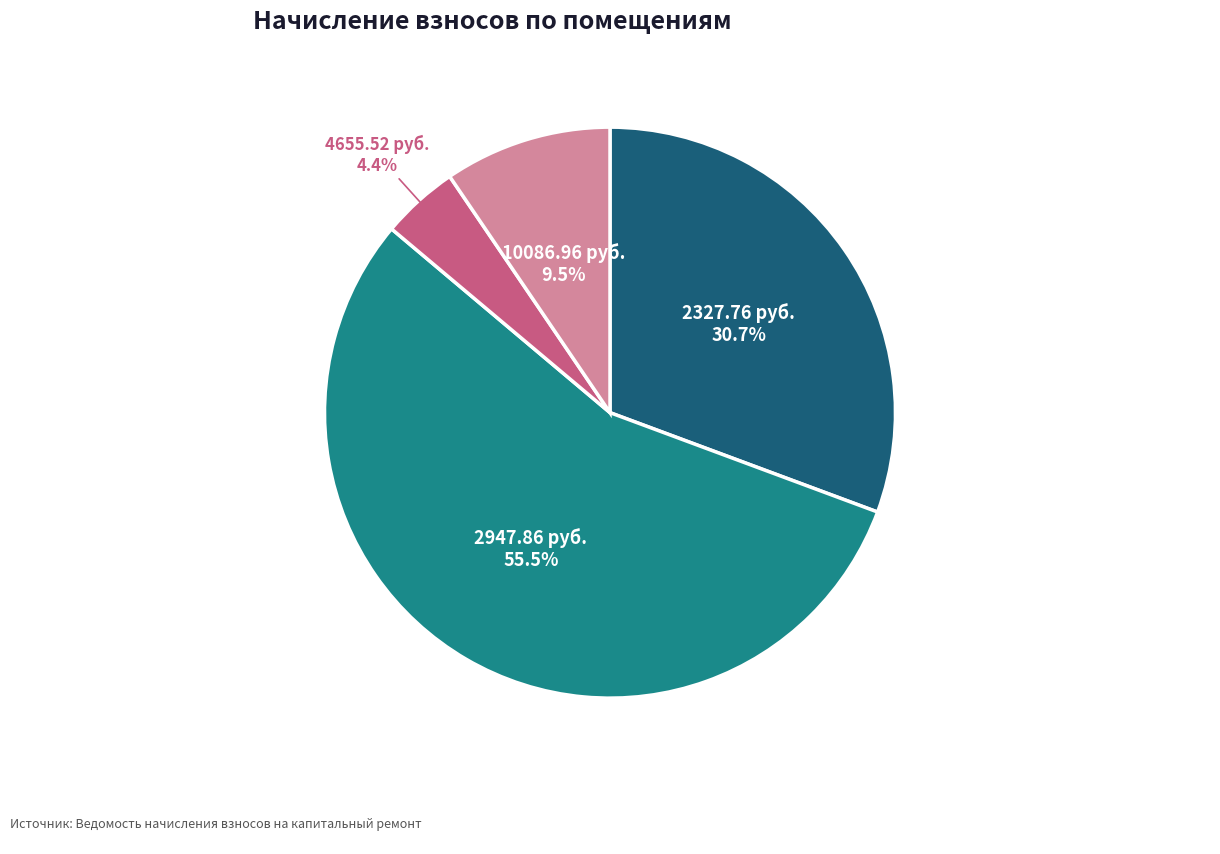

What is the majority slice?

2947.86 руб.